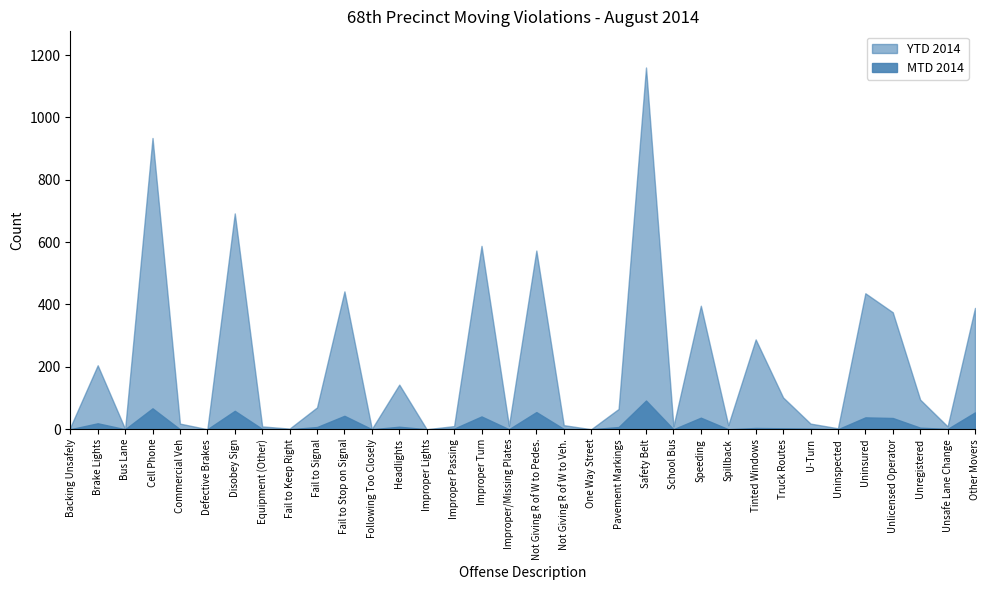

What is the label of the 28th point from the left?

U-Turn